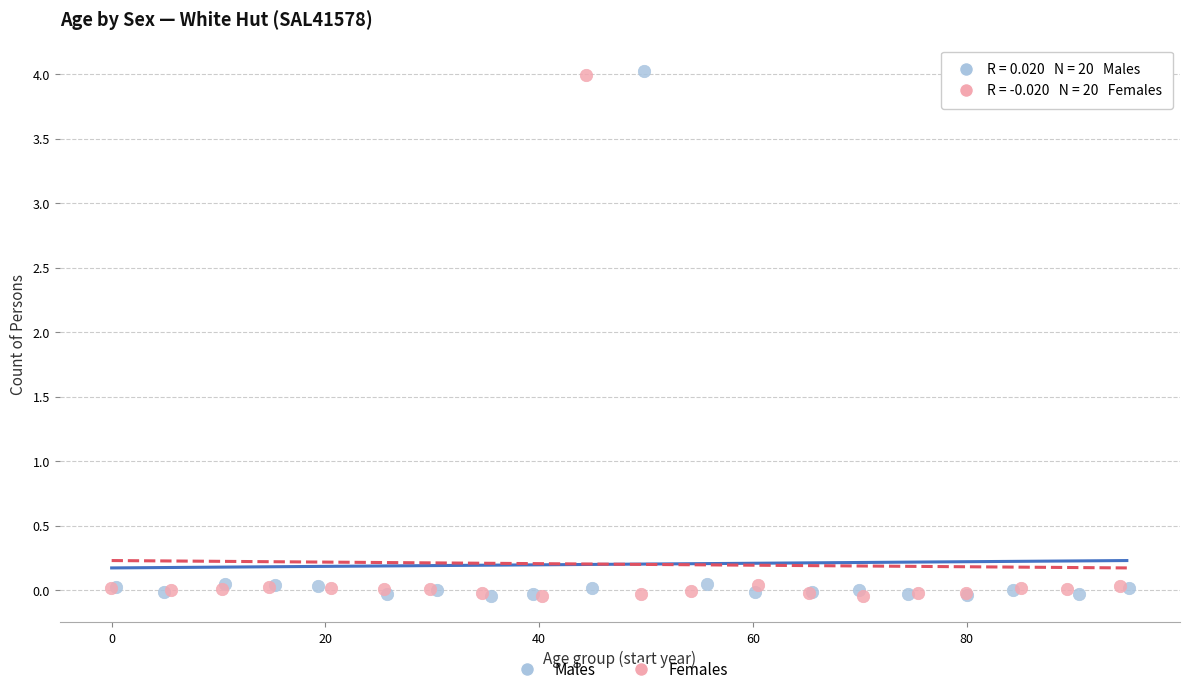

What are all the series names shown in the legend?

Males, Females